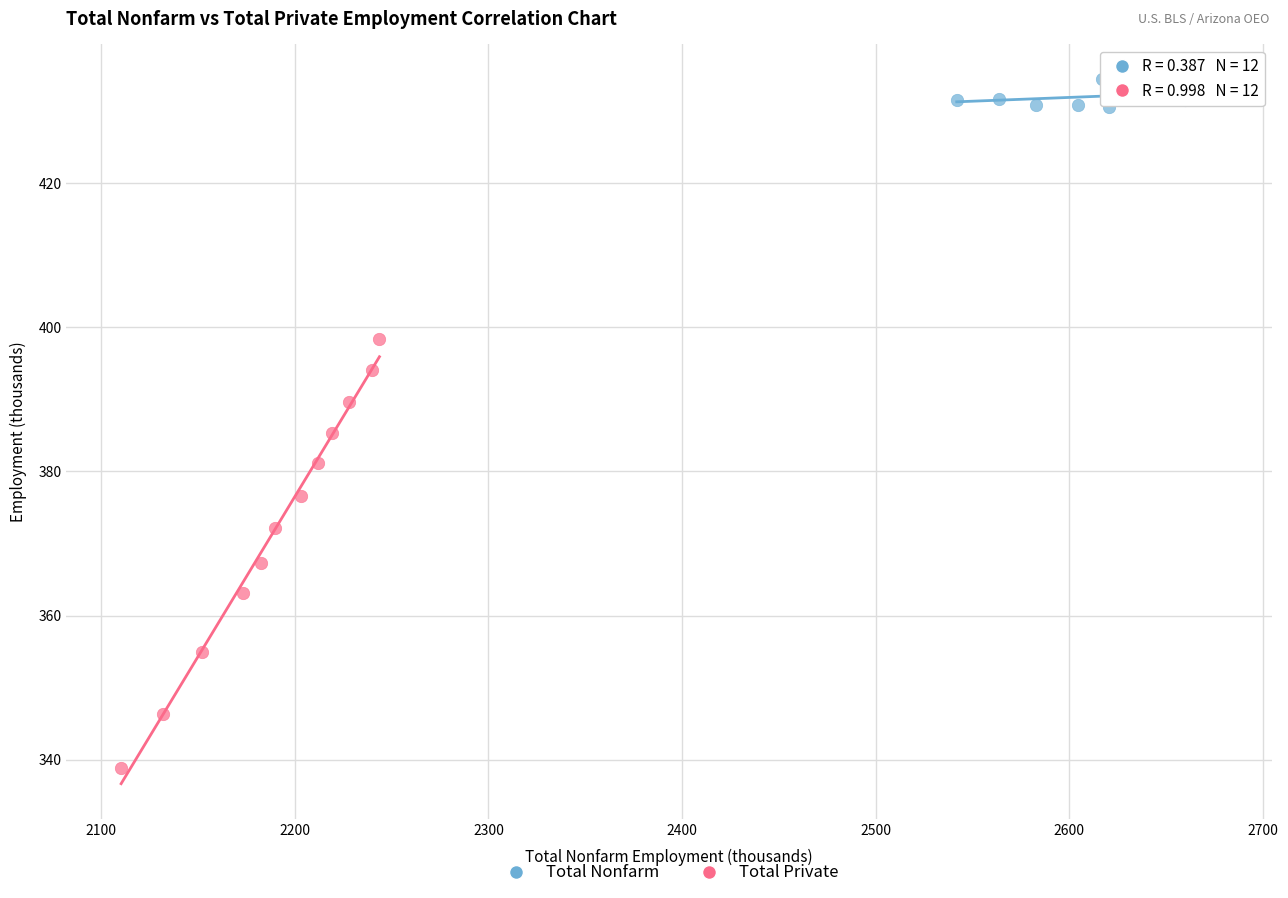

What are all the series names shown in the legend?

Total Nonfarm, Total Private